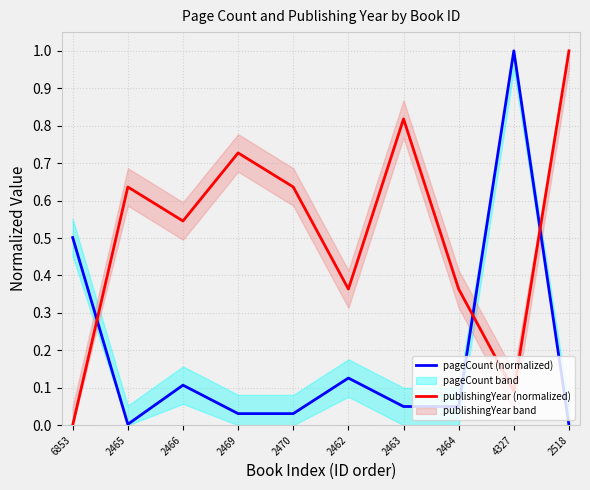

What is the total value across all series at 2518?

1.0